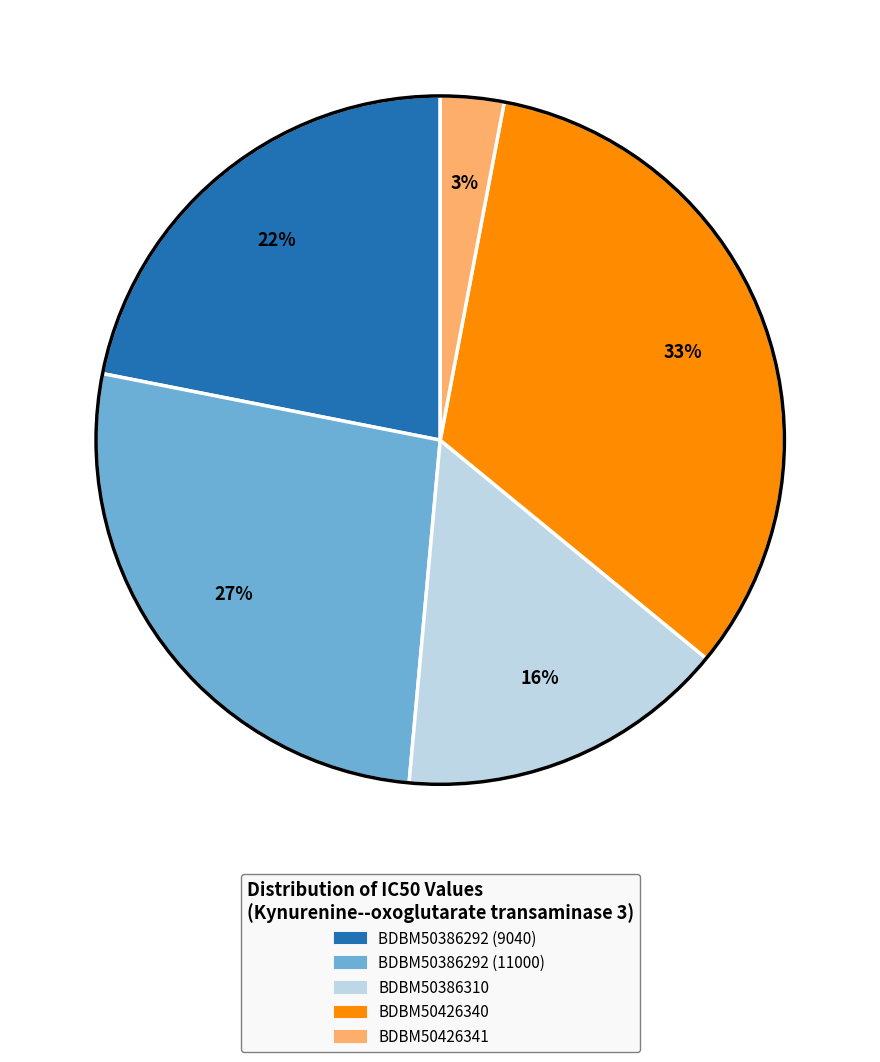

To the nearest percent, what portion does BDBM50386310 represent?

16%